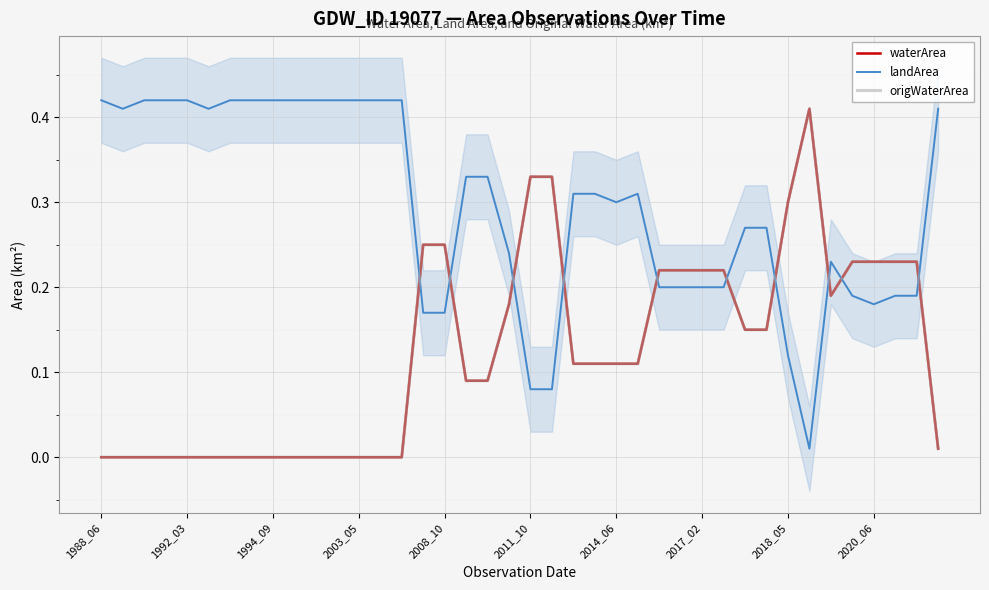

In waterArea, how many points are higher than both neighbors (excluding endpoints)?

1